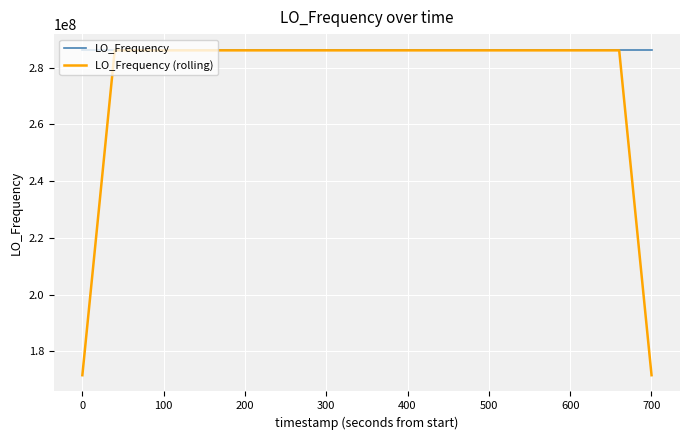

Rank the series by their average value, from lowest to highest.

LO_Frequency (rolling), LO_Frequency